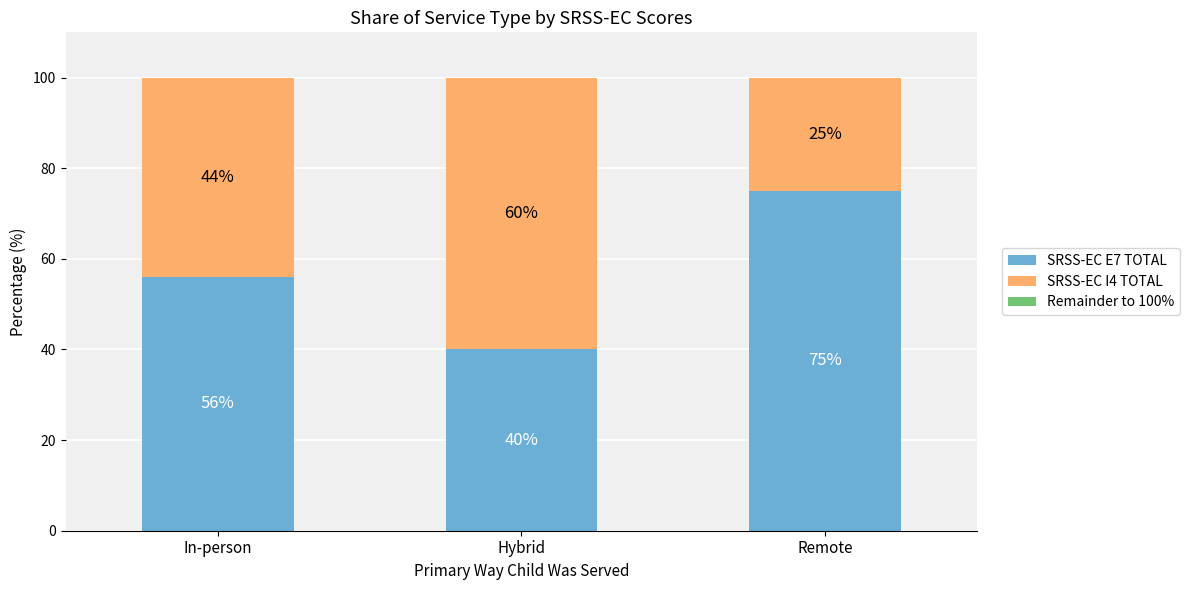

What is the maximum value for SRSS-EC E7 TOTAL?

75